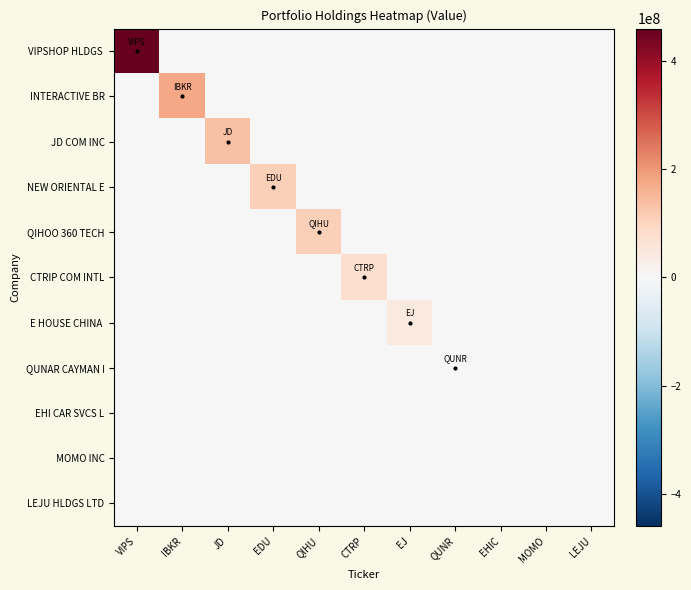

List the series in order of their peak value, highest first.

VIPSHOP HLDGS, INTERACTIVE BR, JD COM INC, NEW ORIENTAL E, QIHOO 360 TECH, CTRIP COM INTL, E HOUSE CHINA, QUNAR CAYMAN I, EHI CAR SVCS L, MOMO INC, LEJU HLDGS LTD